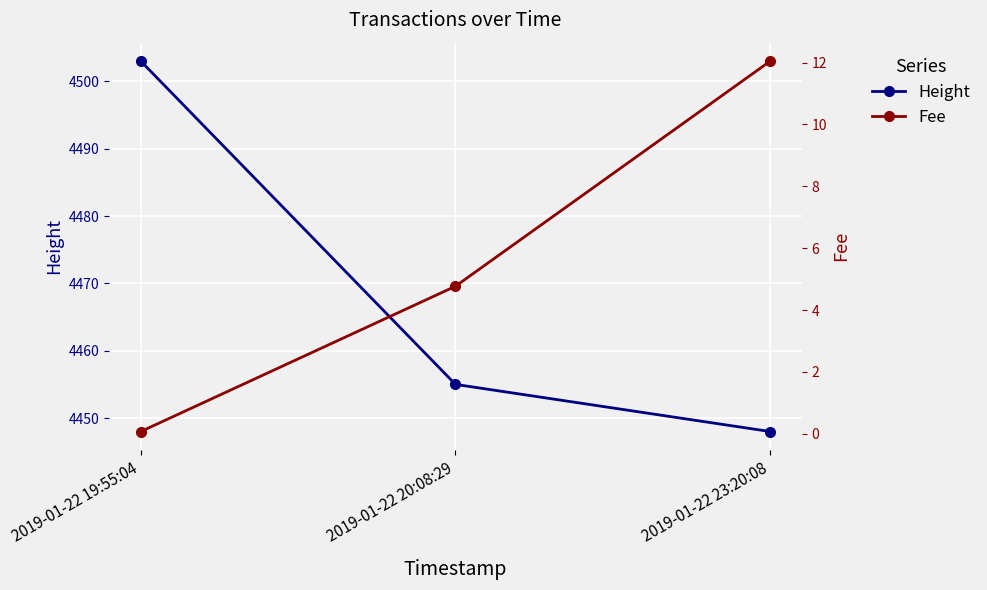

How many lines are shown in the chart?

2